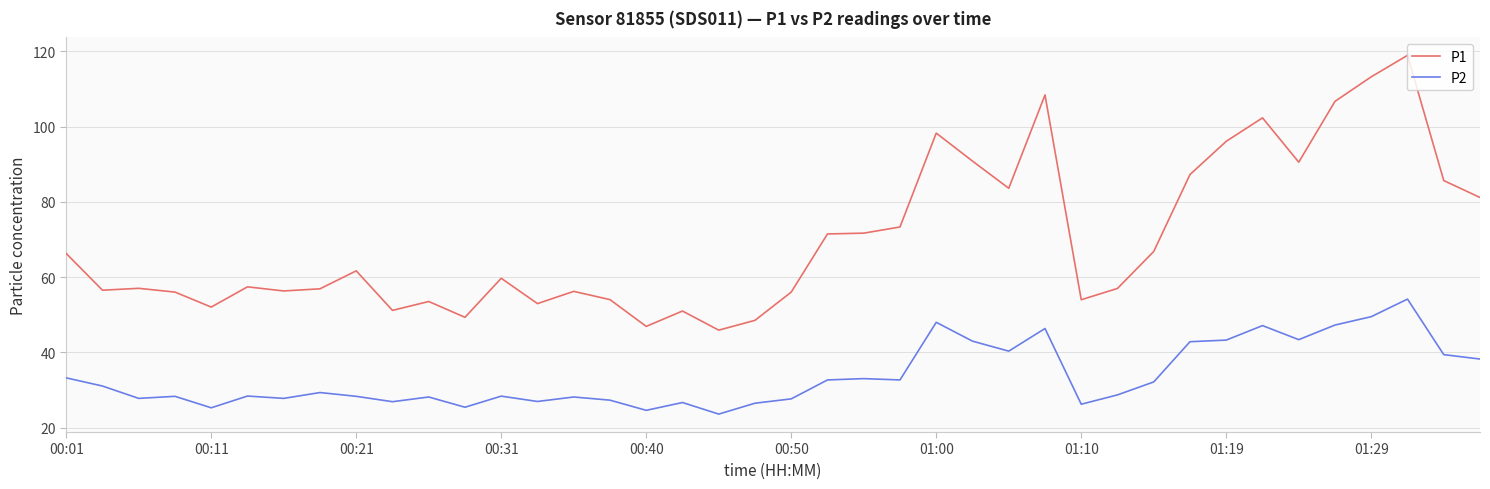

What is the difference between the maximum and minimum values in the P2 series?

30.5